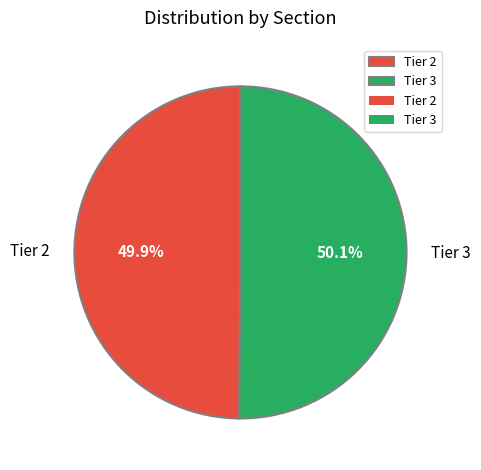

What percentage do Tier 2 and Tier 3 together represent?

100.0%